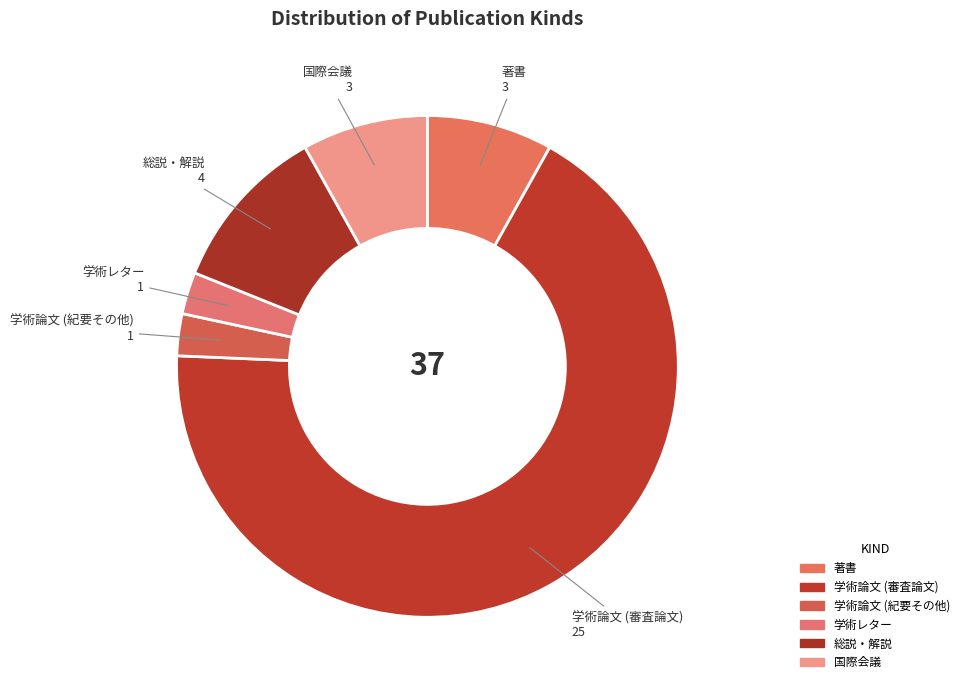

How many slices are in this pie chart?

6